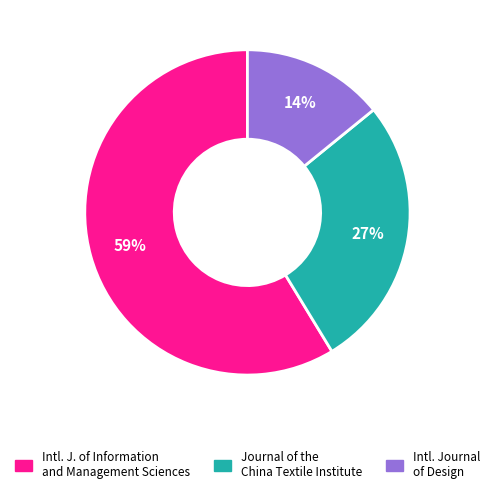

To the nearest percent, what is the average slice percentage?

33%